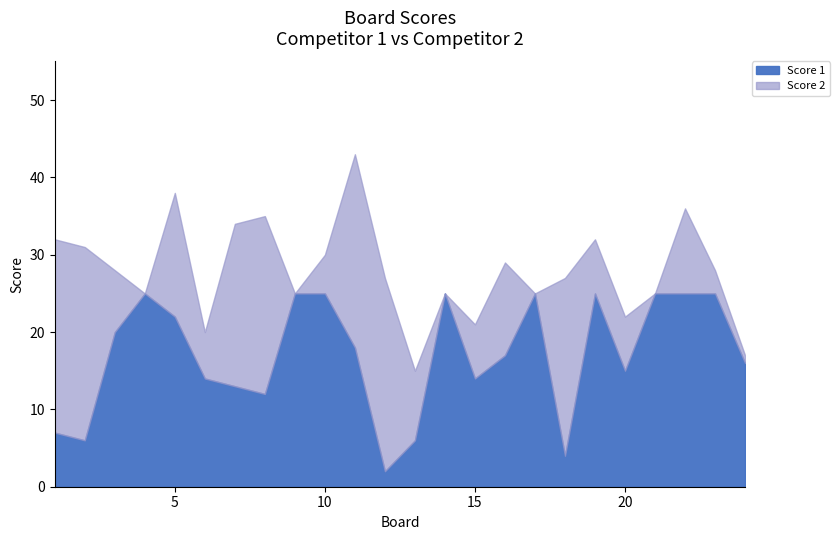

At which category does Score 1 reach its first local valley?

2